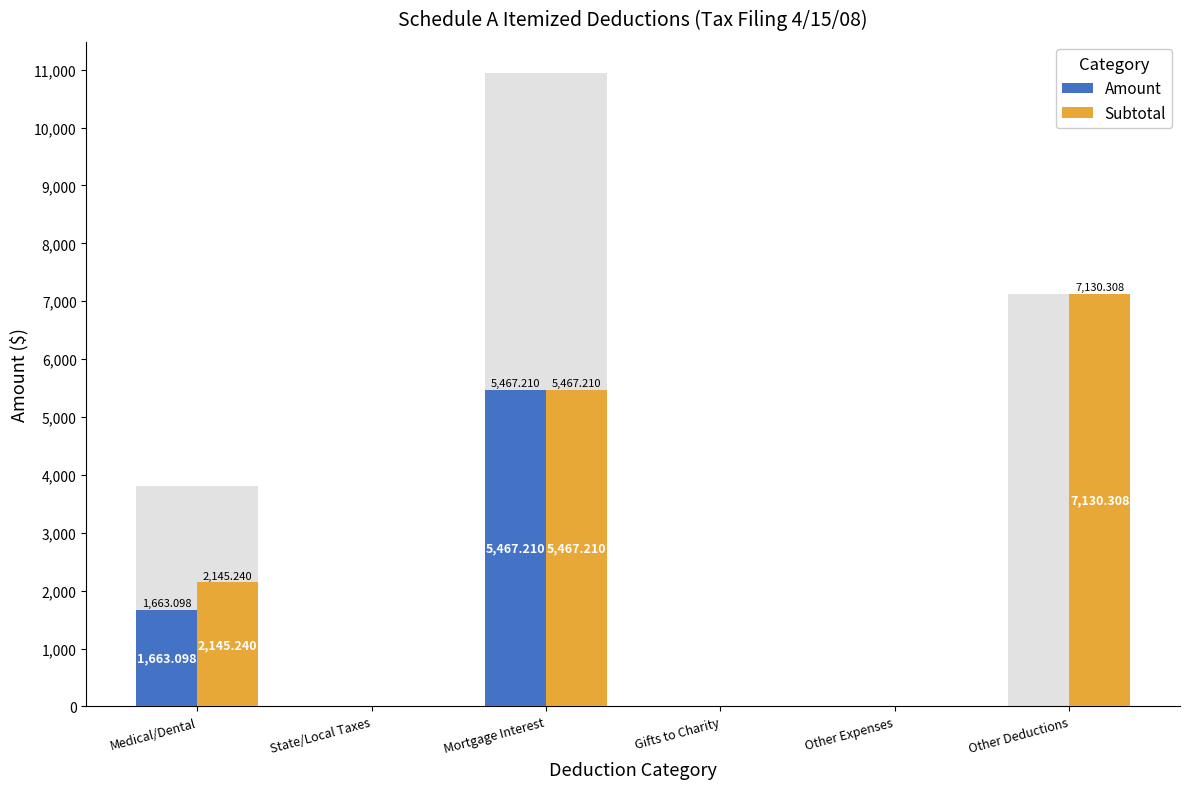

How many groups of bars are there?

6